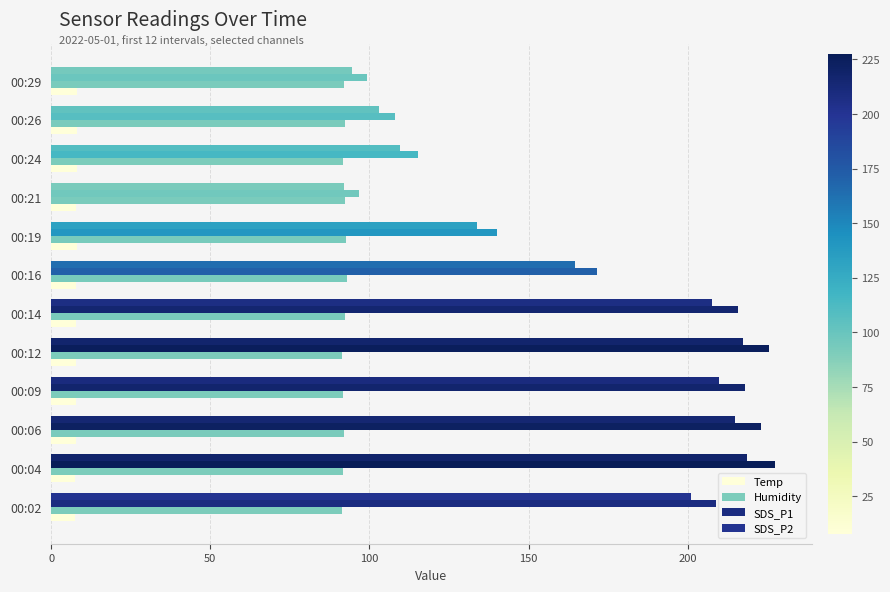

Count the number of categories in the chart.

12